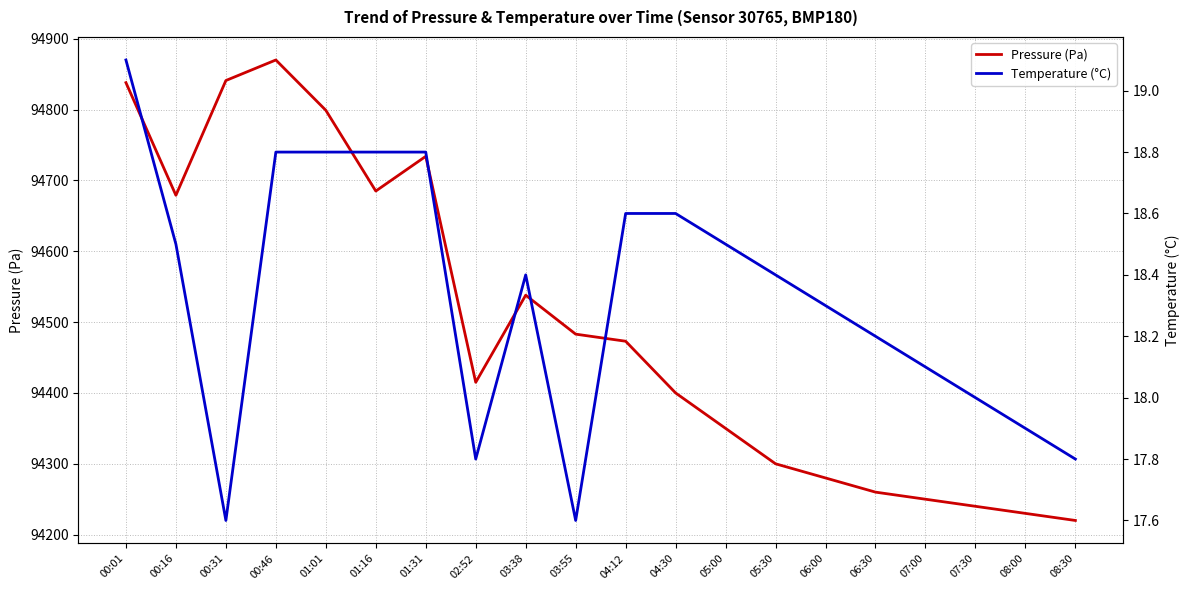

How many lines are shown in the chart?

2